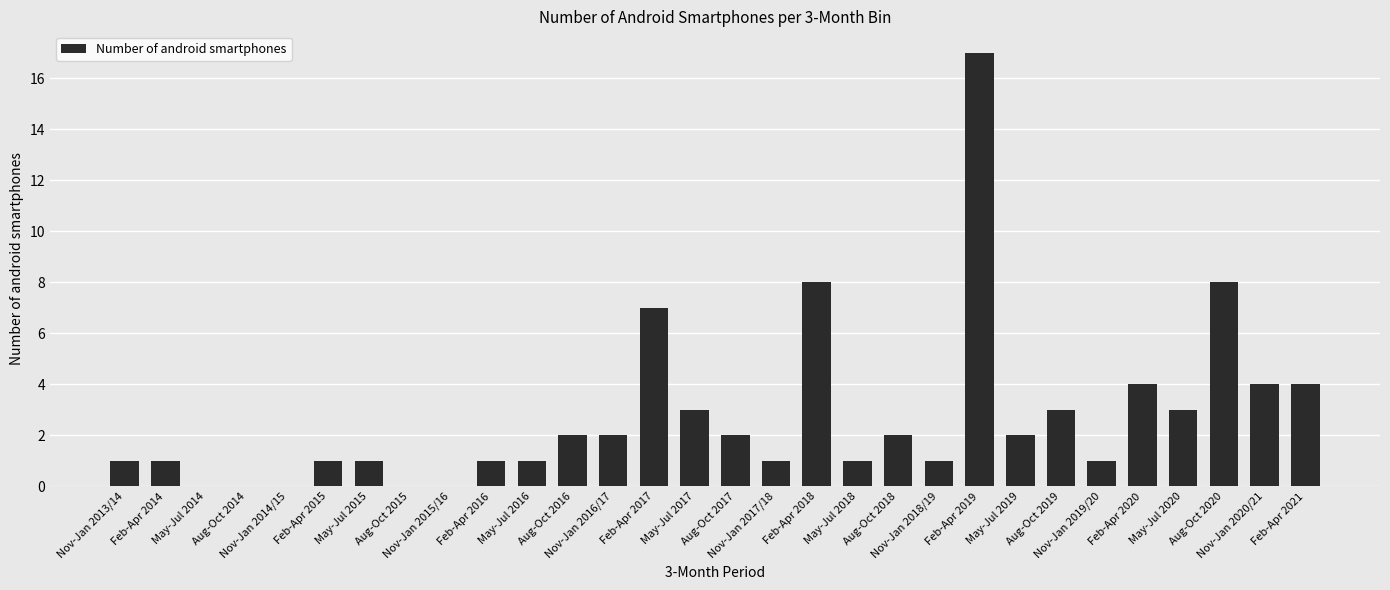

What is the sum of all values?

81